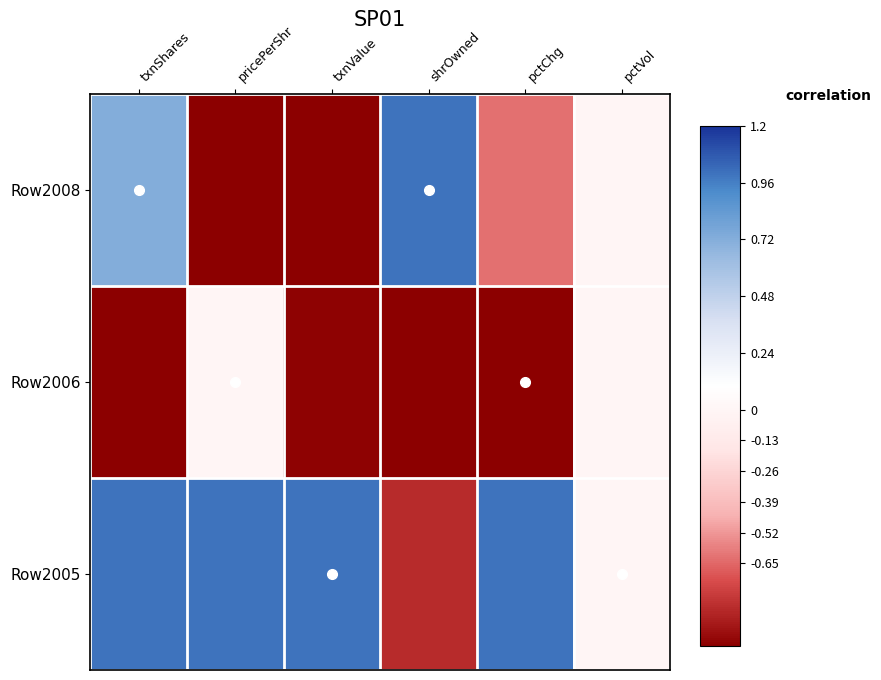

Which has a higher value, pctChg or pricePerShr?

pctChg